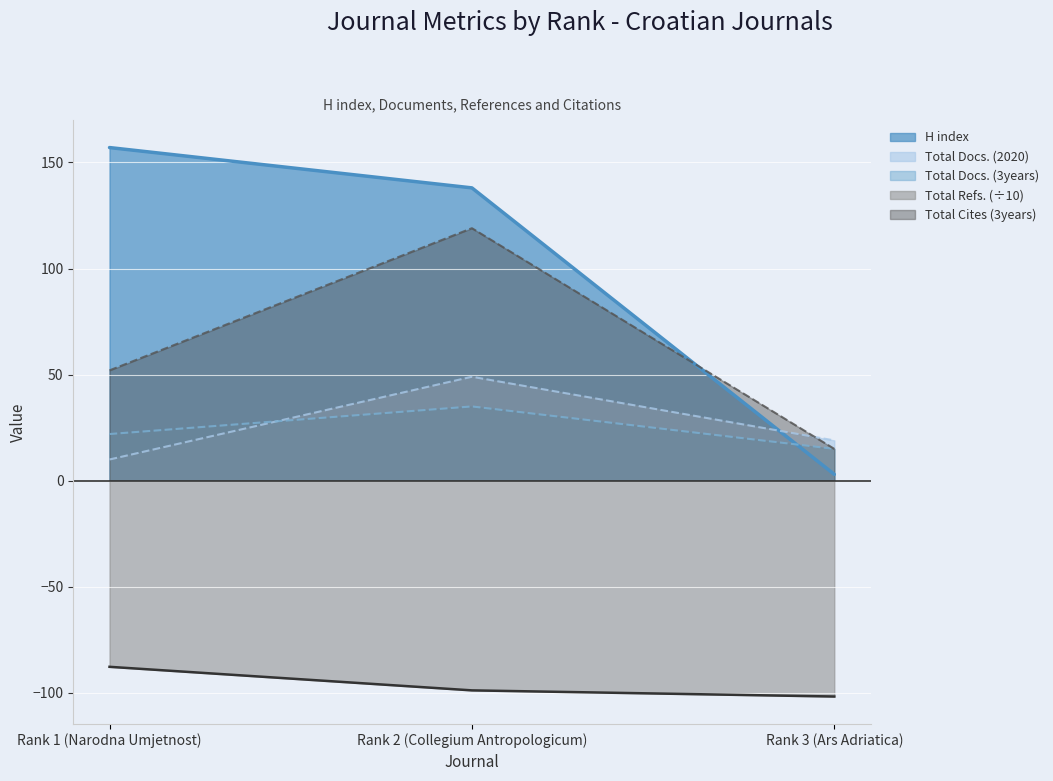

What is the value of the Total Docs. (2020) point at the 1st from the left?

10.0